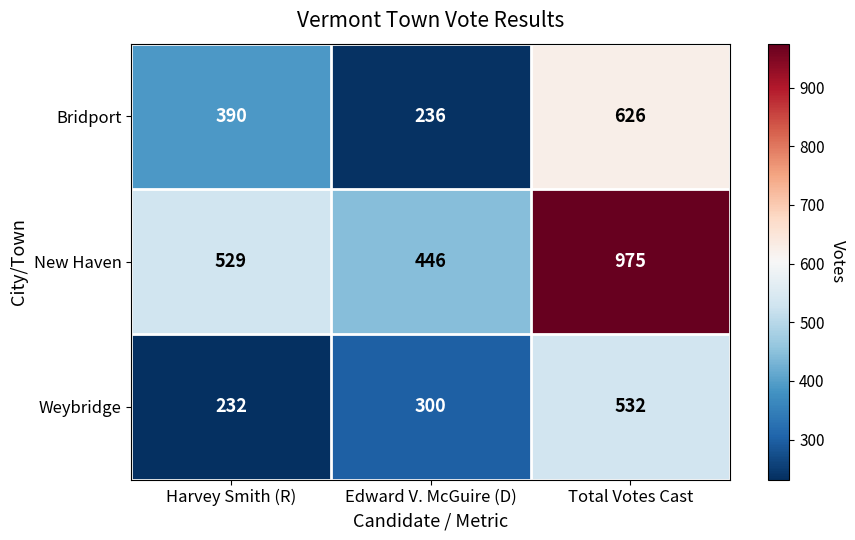

What is the difference between the maximum and minimum values in the New Haven series?

529